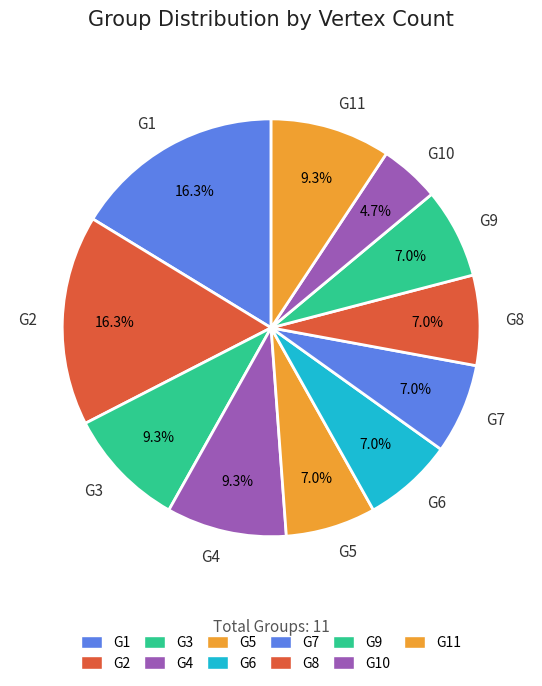

Does G8 represent more than half of the total?

No